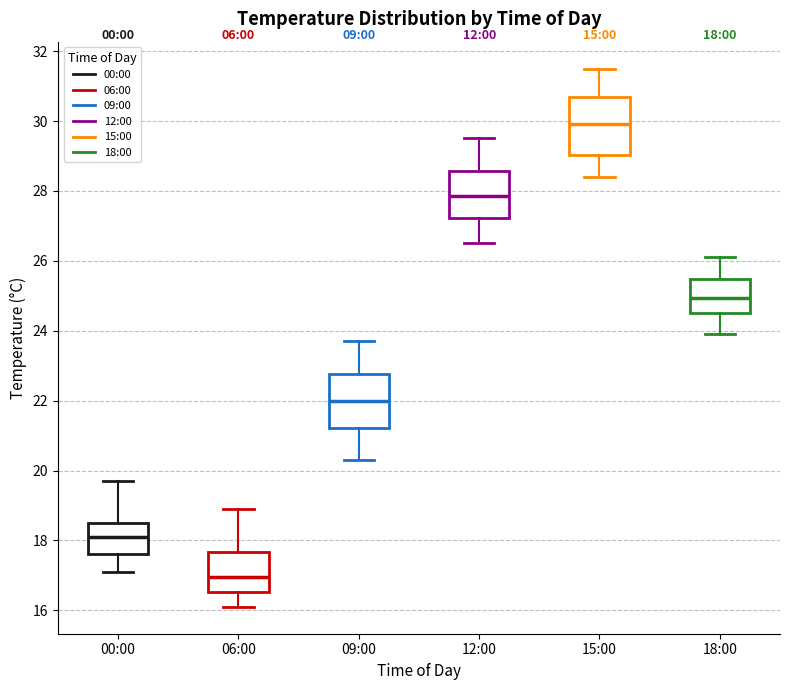

Which box has the lowest median line?

06:00